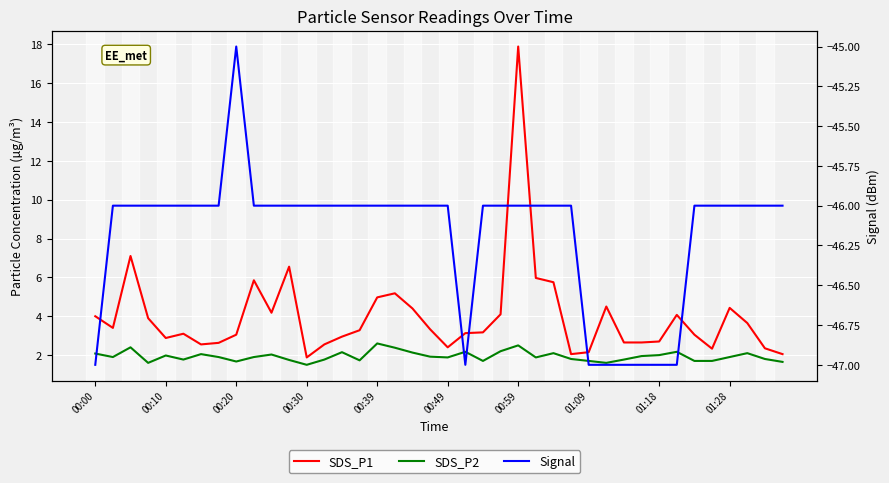

What is the difference between the second highest and second lowest values in the SDS_P2 series?

0.9